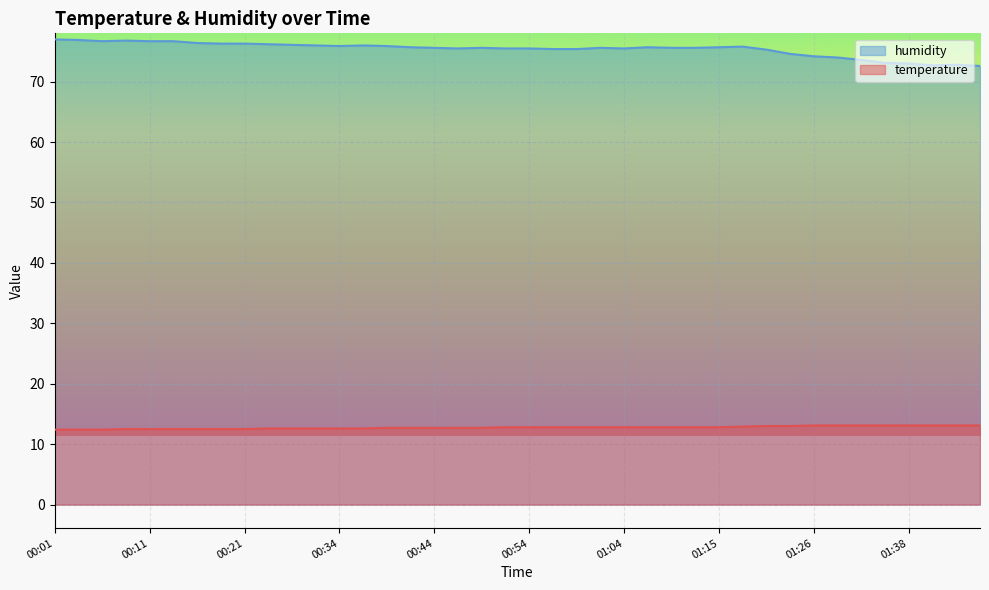

At how many categories does at least one series exceed 45?

40